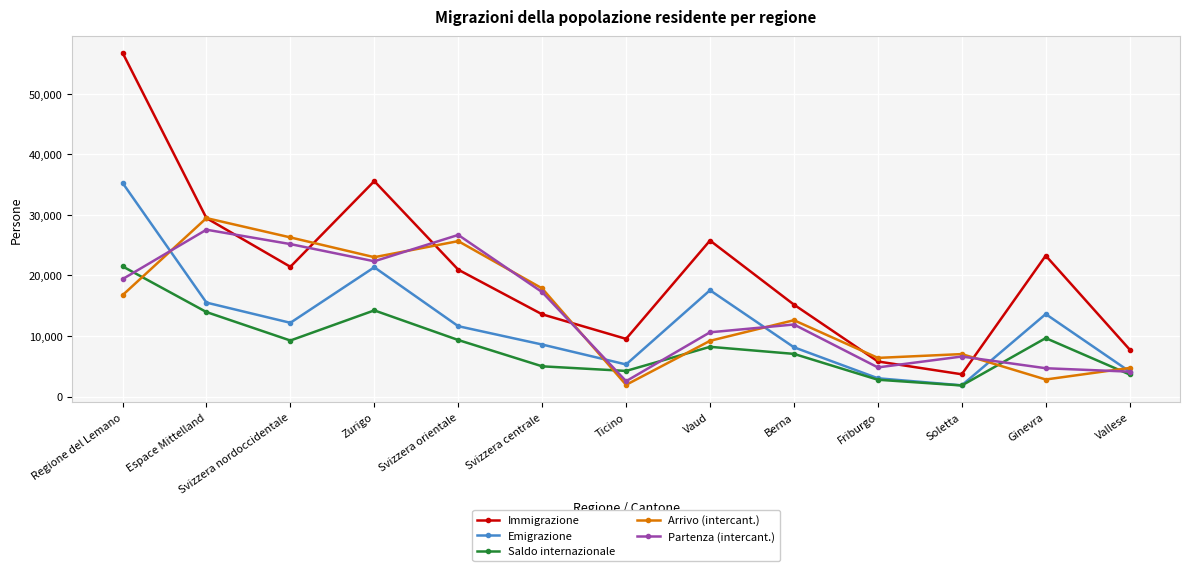

List the series in order of their peak value, highest first.

Immigrazione, Emigrazione, Arrivo (intercant.), Partenza (intercant.), Saldo internazionale